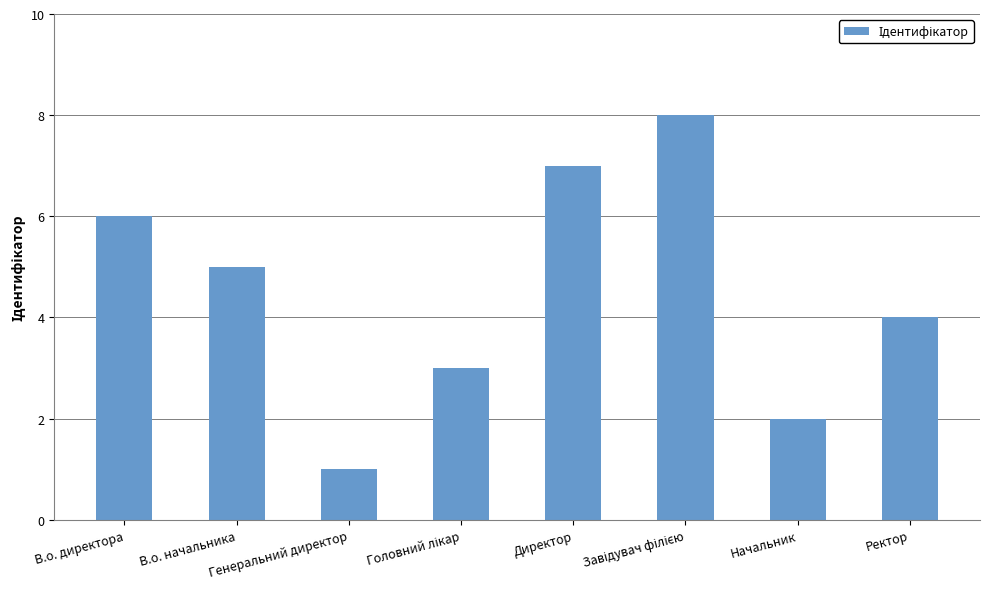

What is the approximate value at Ректор?

4